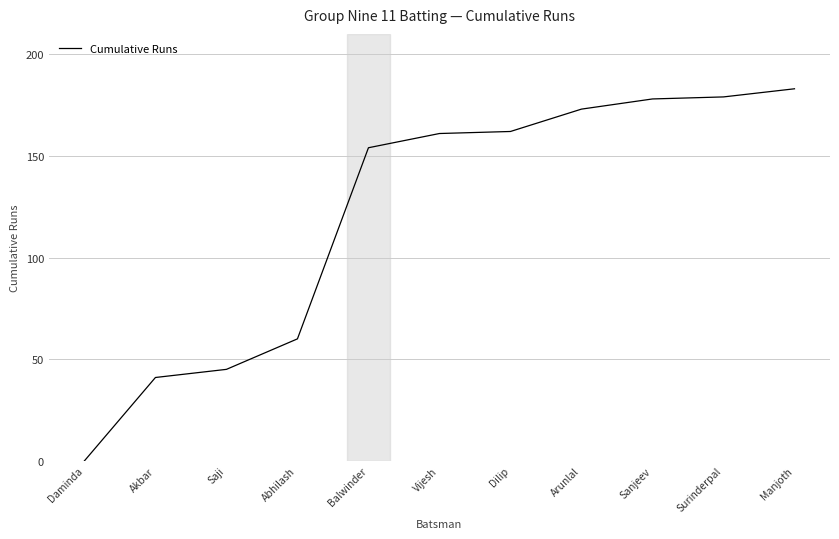

What is the sum of all values?

1336